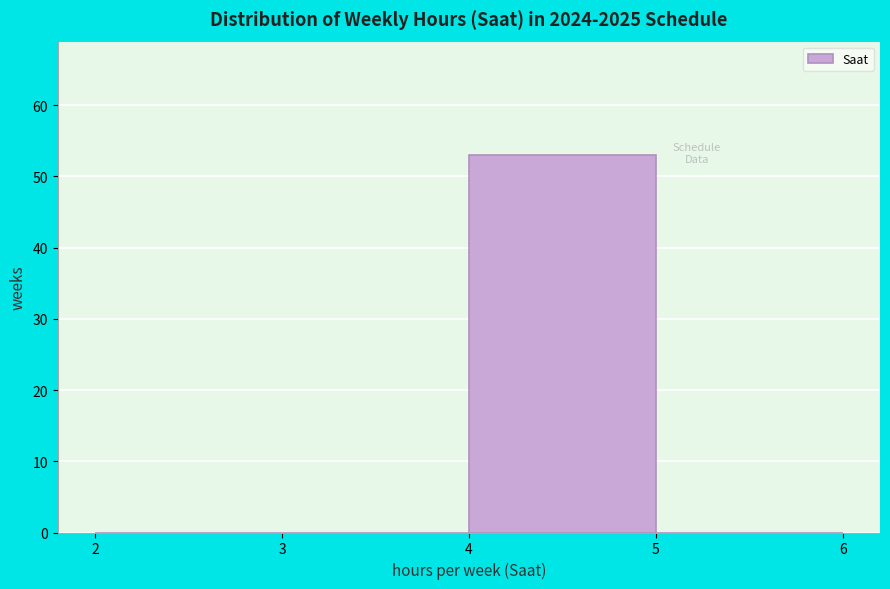

Reading left to right, list every bar in this chart as the range it spans on the x-axis followed by its height. The values are not printed on the chart, so give them approximately, as read against the axis.

2 to 3: 0
3 to 4: 0
4 to 5: 53
5 to 6: 0